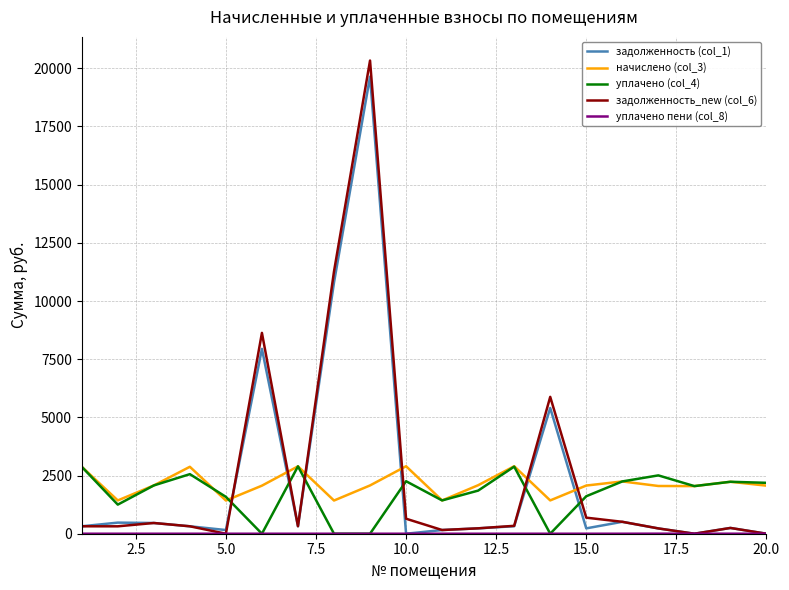

True or false: задолженность (col_1) and уплачено (col_4) intersect in this chart.

True